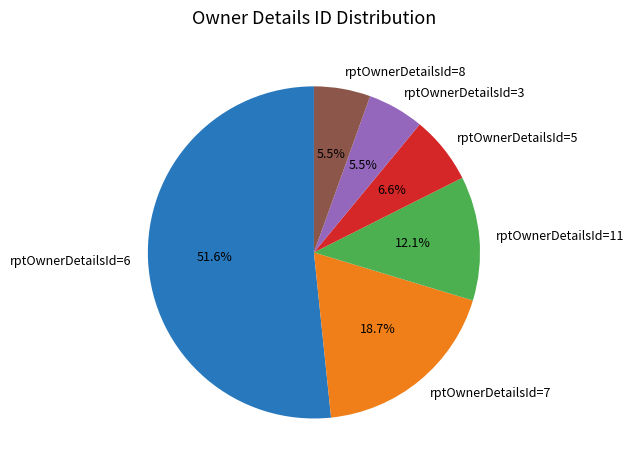

What percentage is NOT represented by rptOwnerDetailsId=5?

93.4%